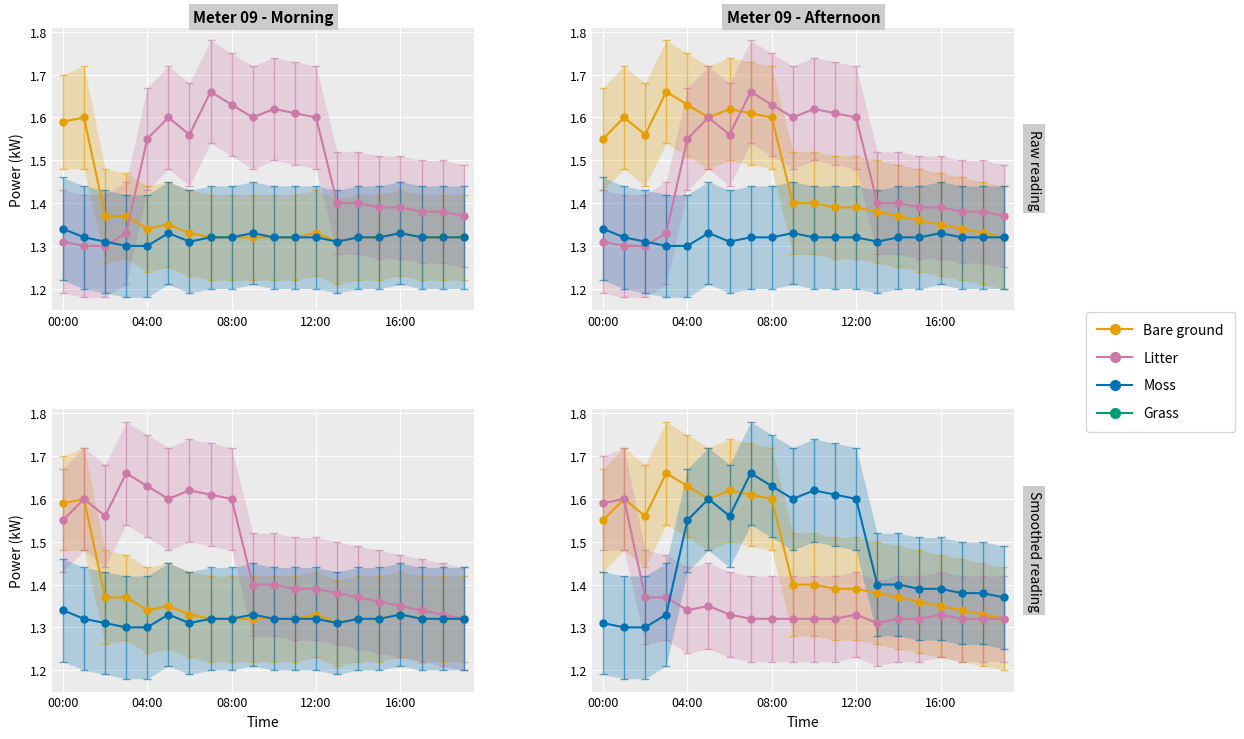

What is the approximate value of Bare ground at 14?

1.4